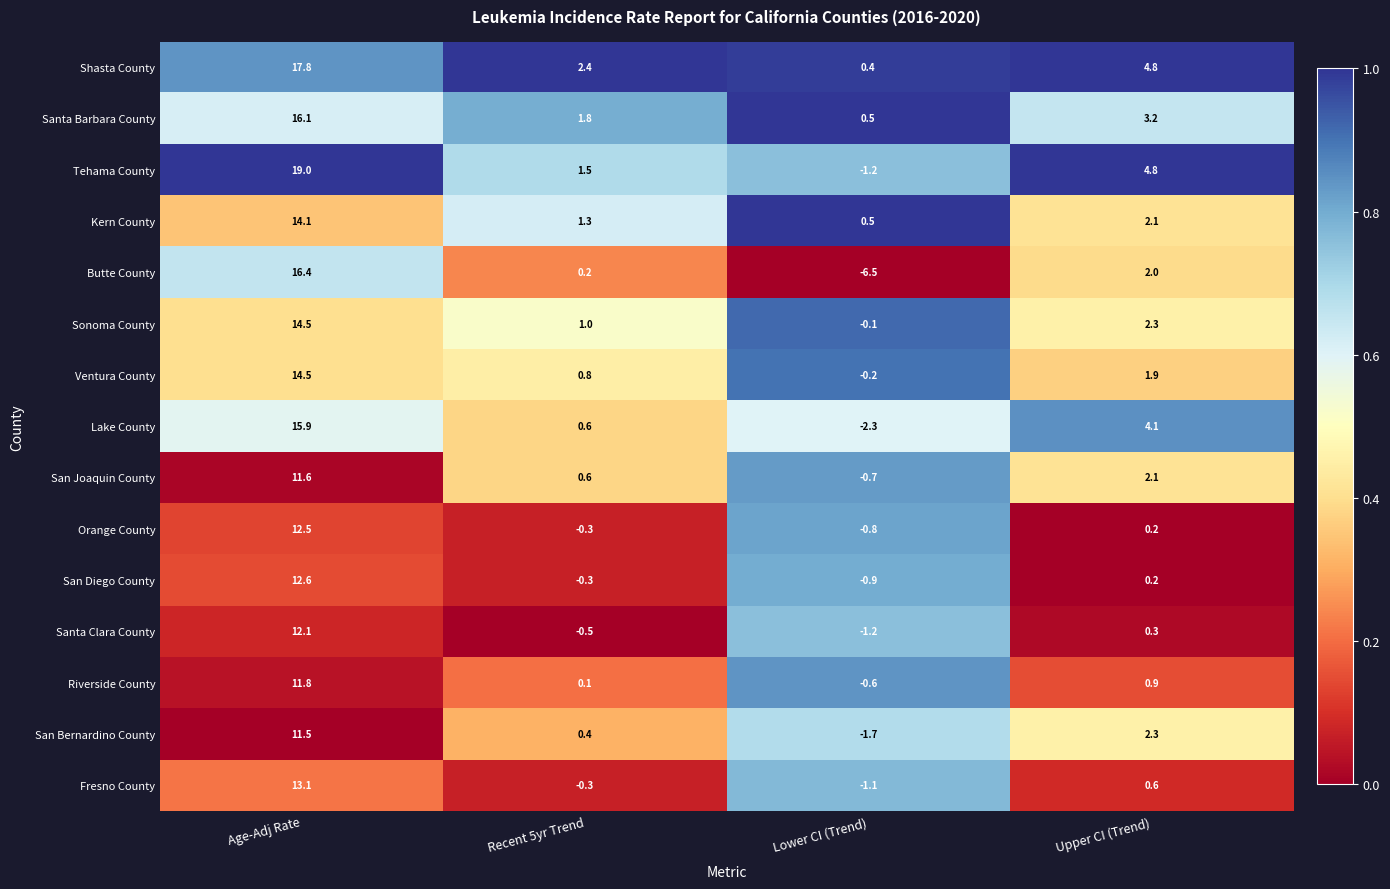

Which series has the largest total across all categories?

Shasta County